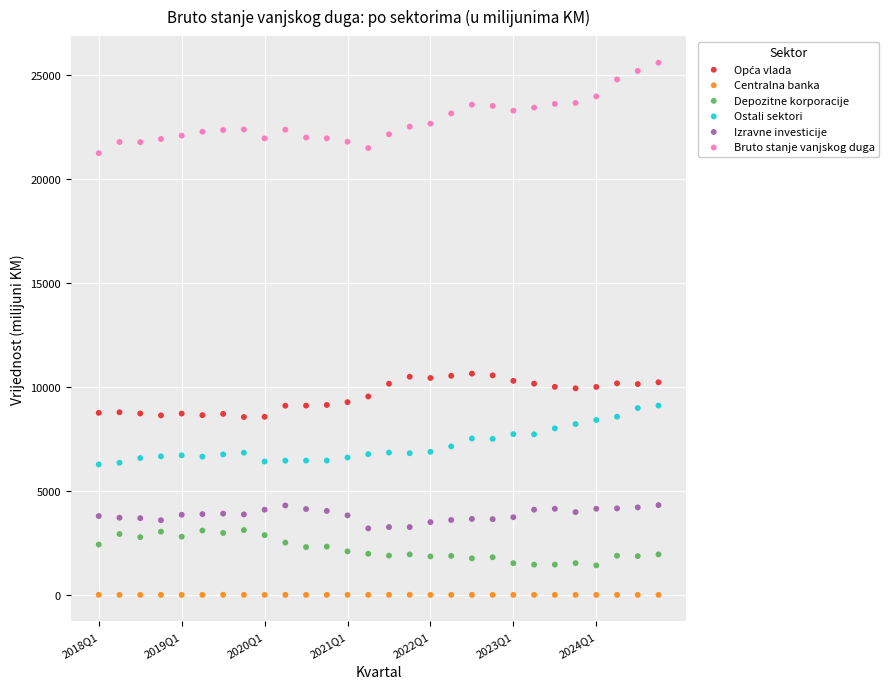

Which series contains the highest Y value?

Bruto stanje vanjskog duga